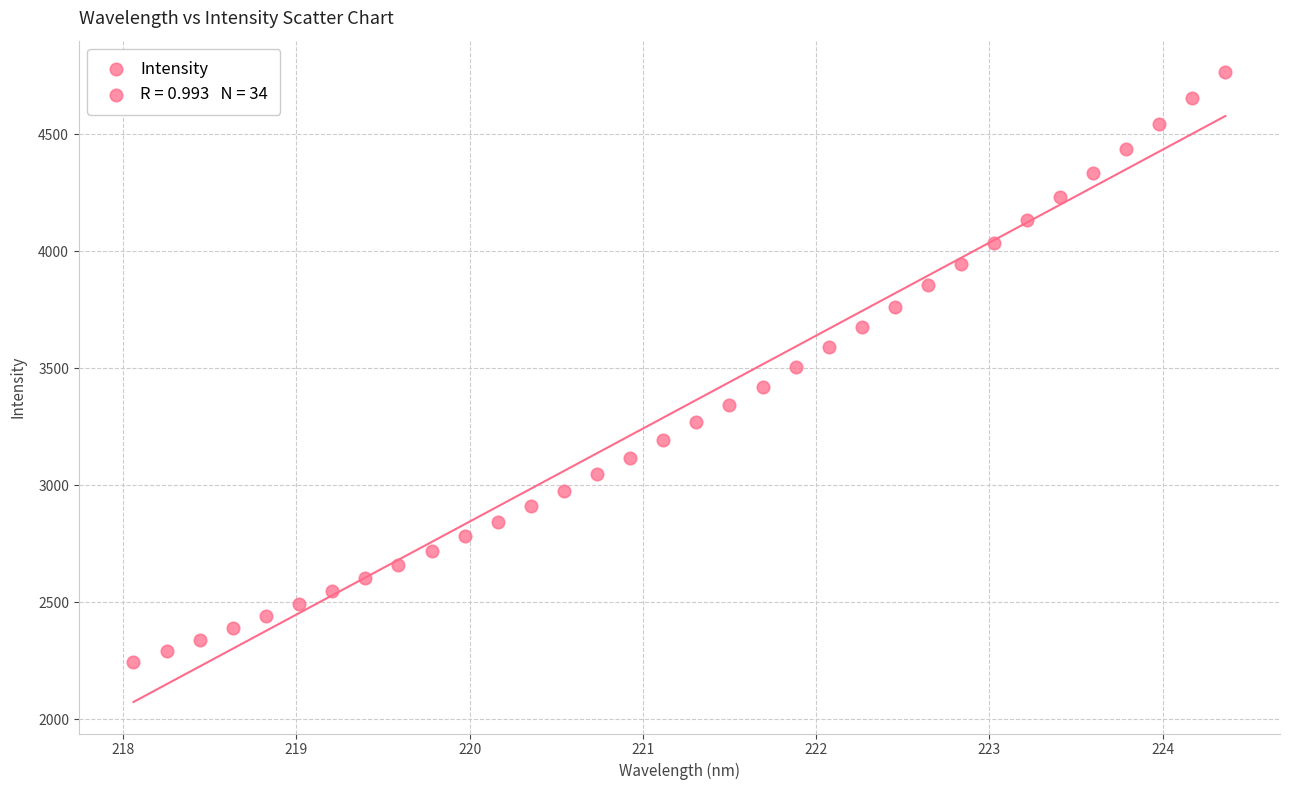

What is the range of X values (max minus min)?

6.3